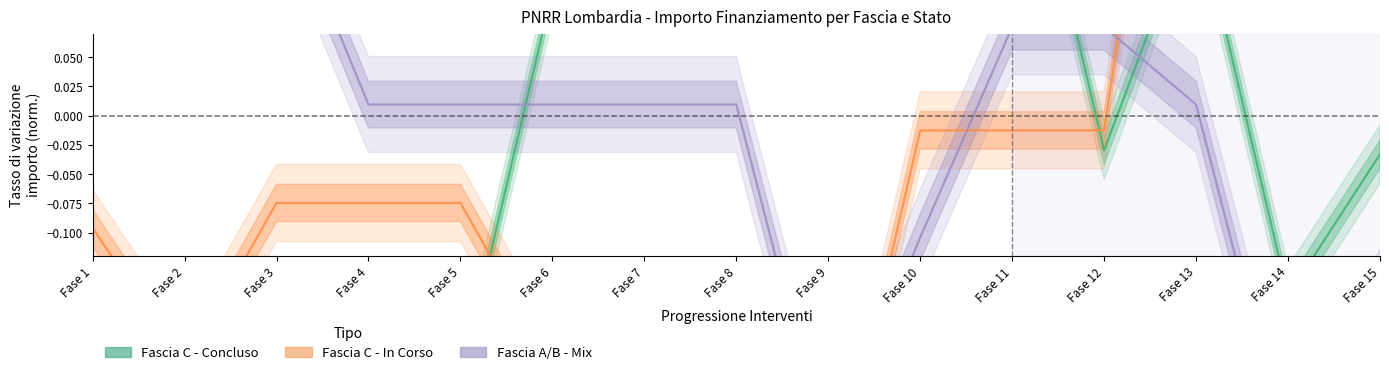

What is the highest value of the Fascia C - Concluso series?

0.3